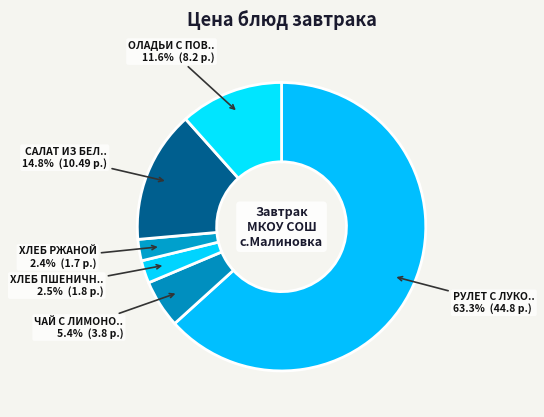

Which slice is the smallest?

ХЛЕБ РЖАНОЙ